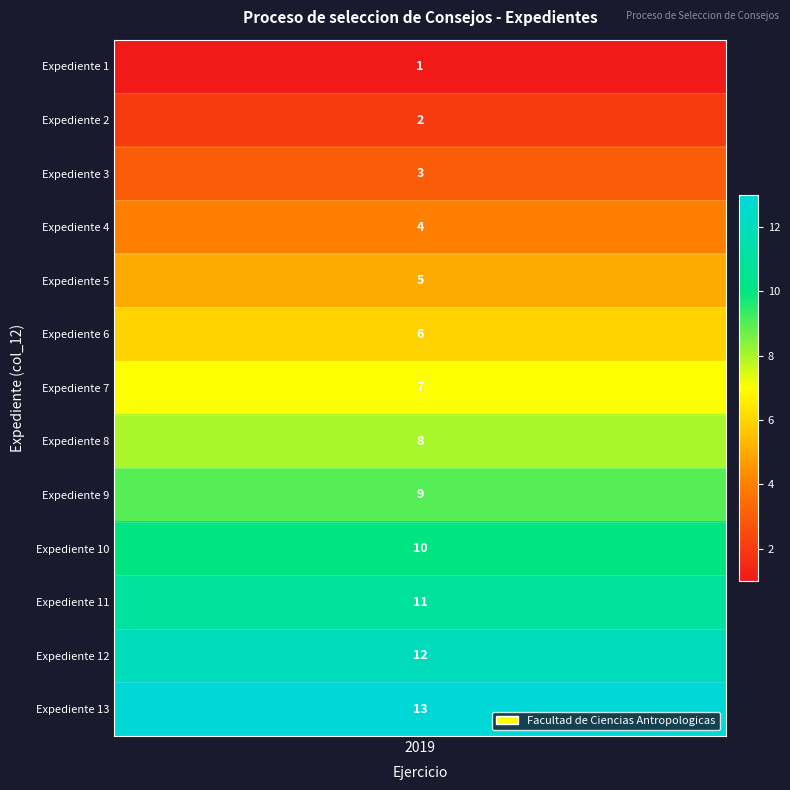

Is it true that the value at 3 is 6?

False